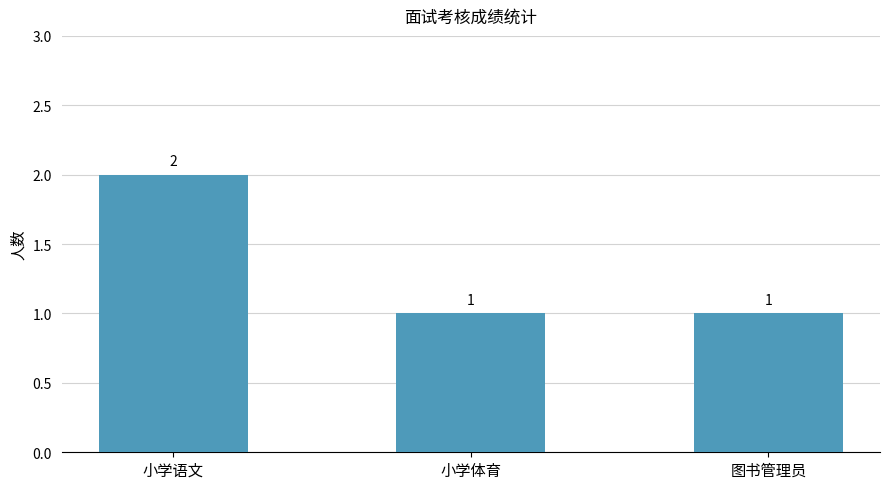

Reading left to right, extract all data points from this chart.

2	1	1